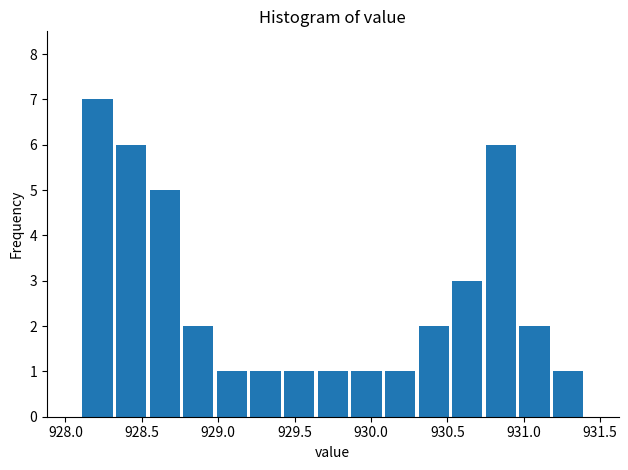

Over which range of the x-axis is the bar tallest?

928.10 to 928.32